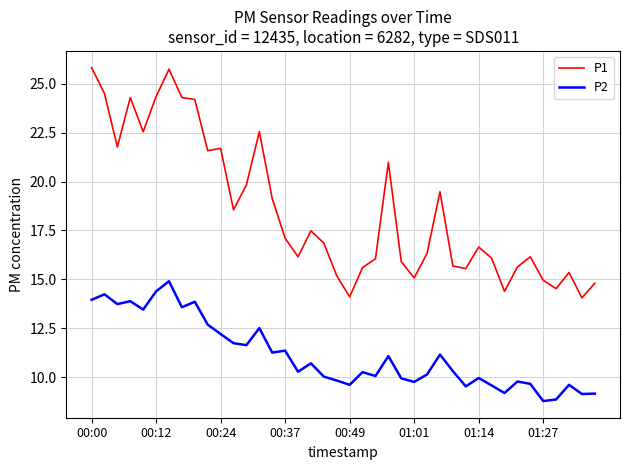

What is the smallest value displayed?

8.8